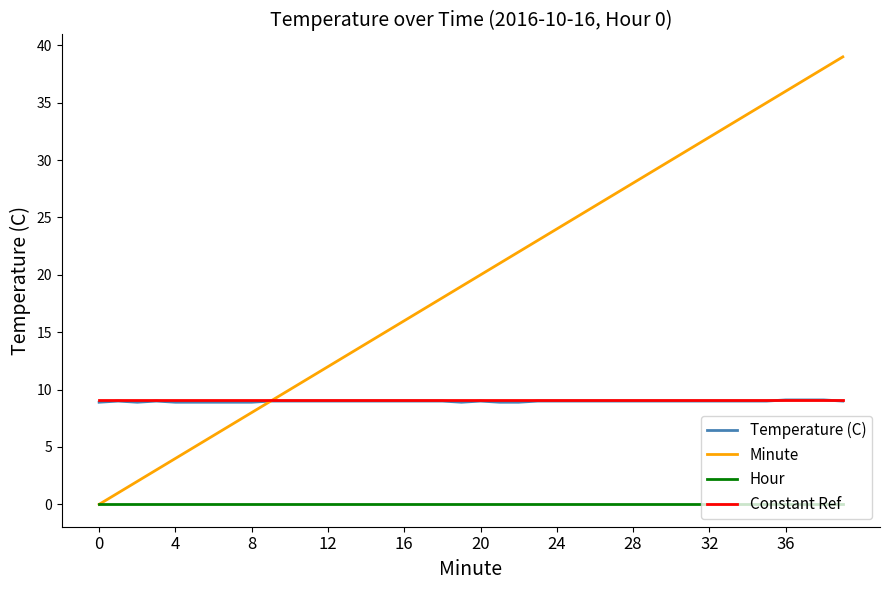

Does the chart have visible grid lines?

No